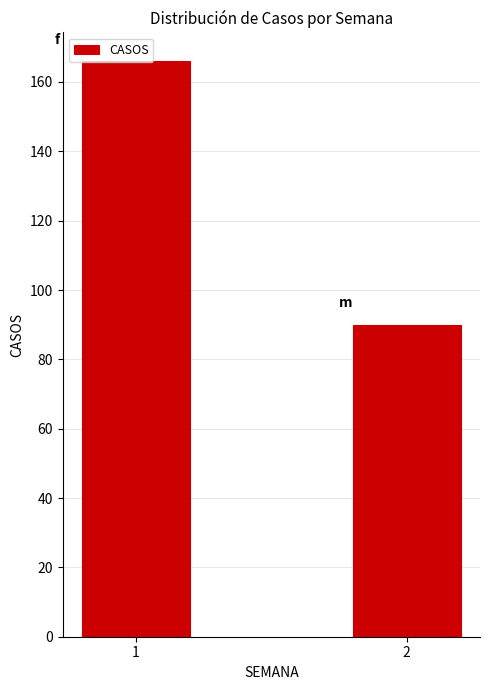

What is the value of the 2nd bar from the left?

90